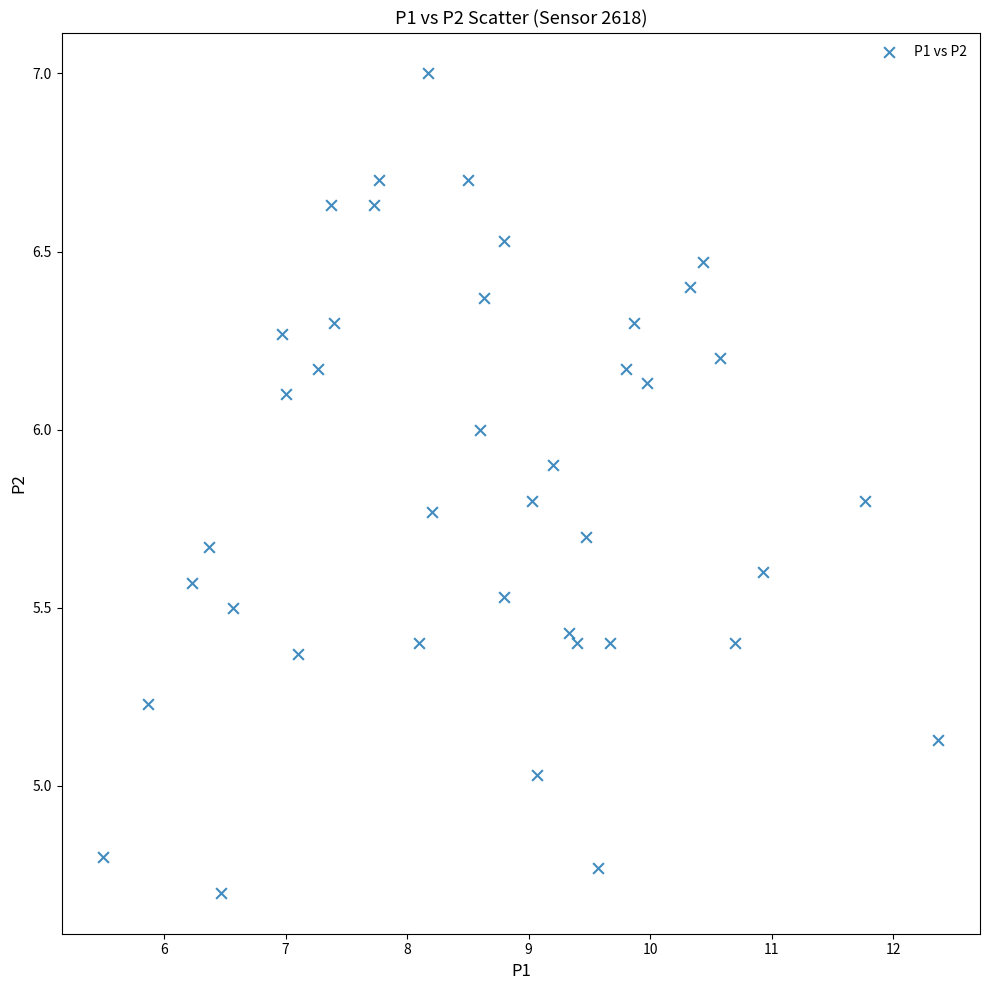

What is the range of Y values (max minus min)?

2.3